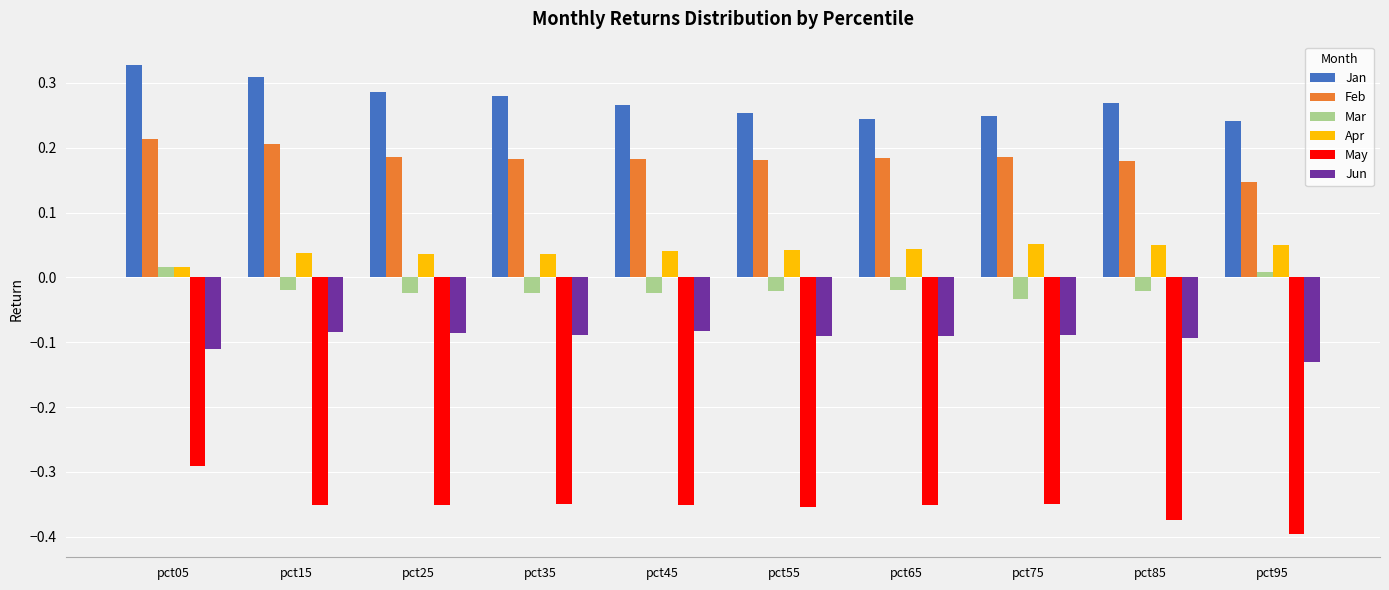

What is the spread (max minus min) of values at pct35?

0.6